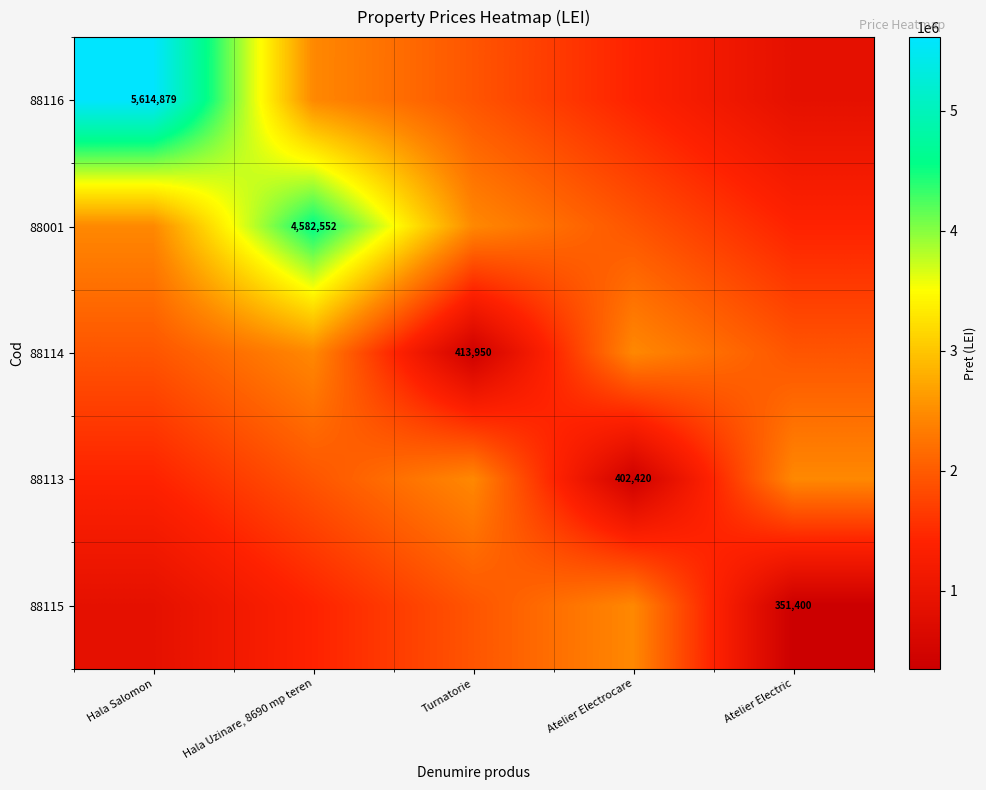

Which has a higher value, Hala Salomon or Hala Uzinare, 8690 mp teren?

Hala Salomon